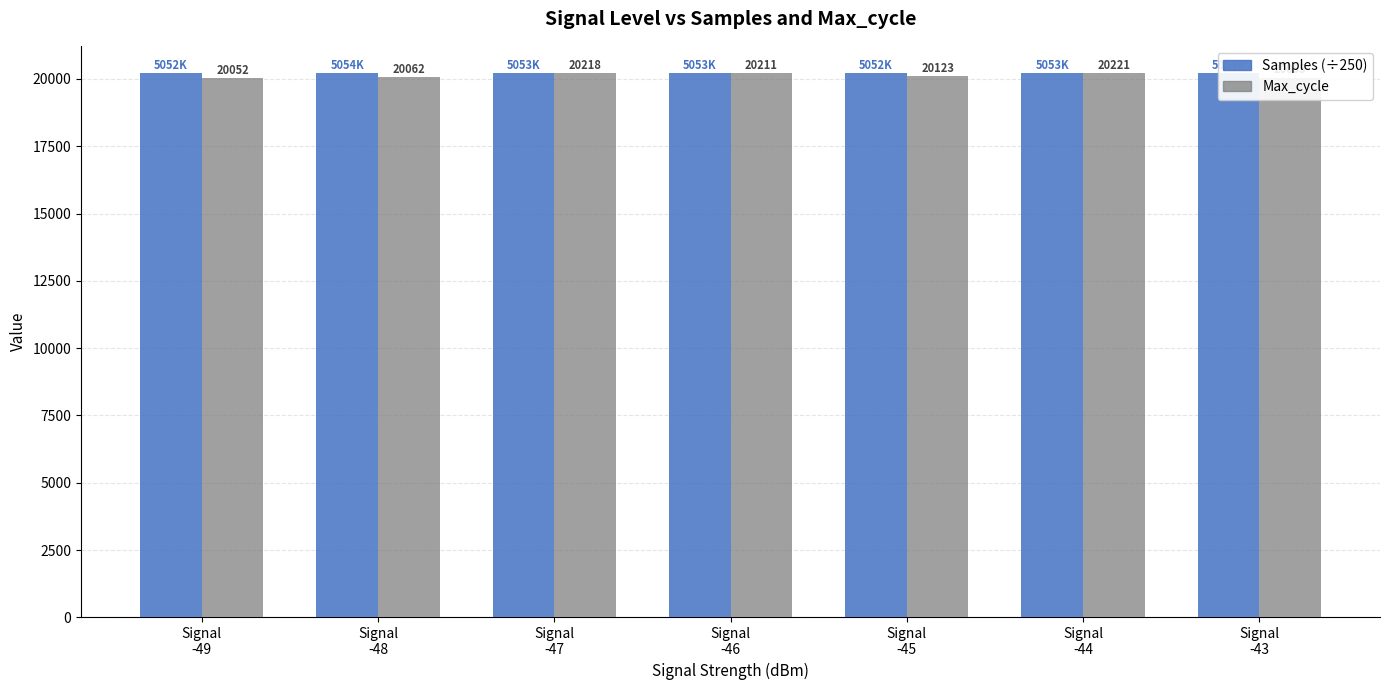

What is the sum of the Samples (÷250) values at Signal
-46 and Signal
-44?

40427